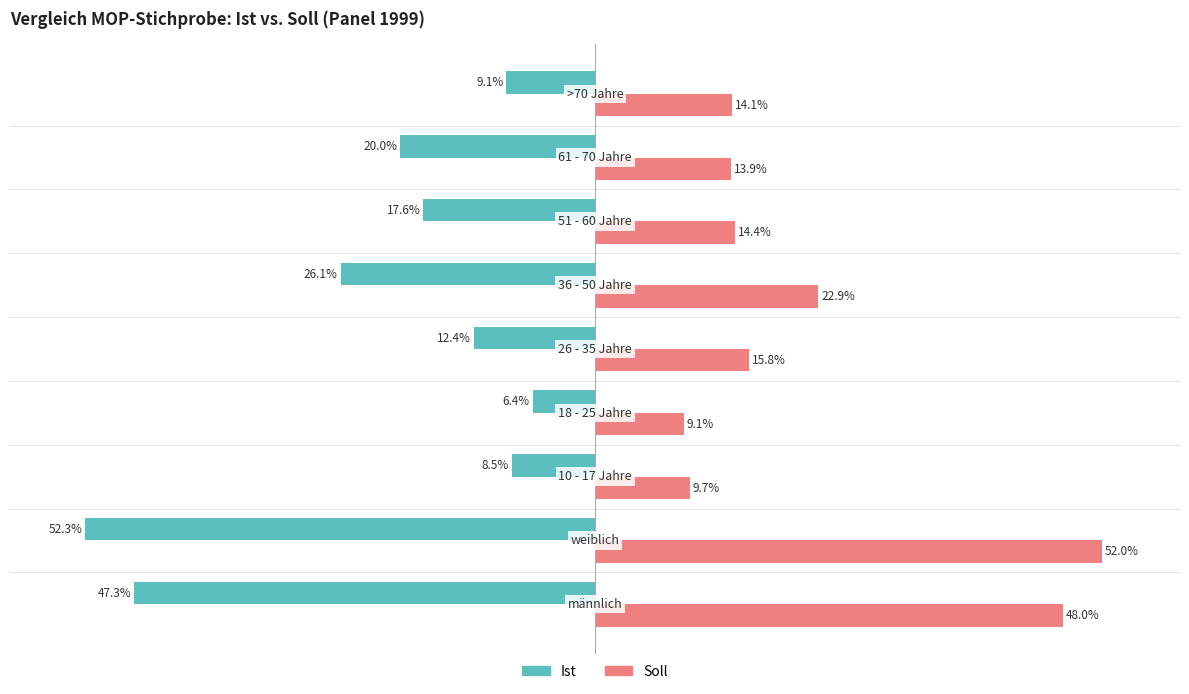

Rank the series by their average value, from highest to lowest.

Soll, Ist